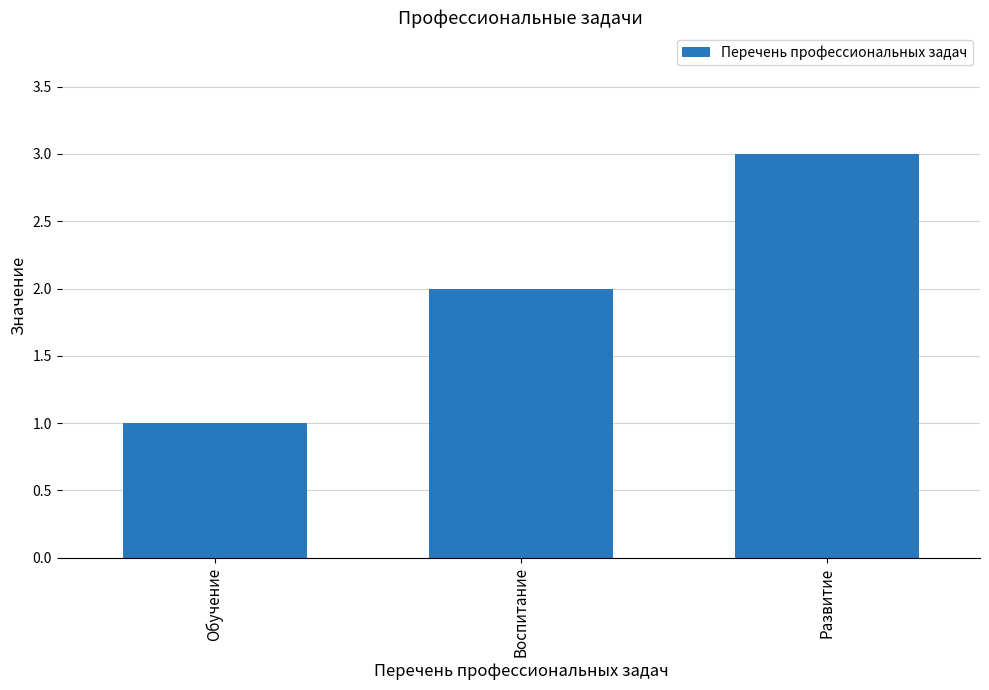

Which category has the lowest value across all series?

Обучение